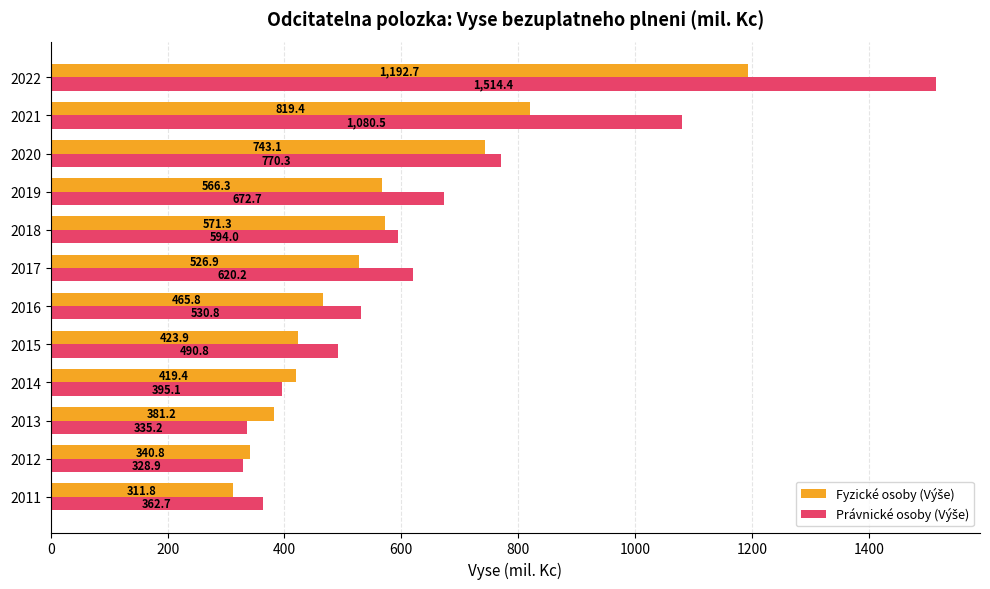

What is the difference between the highest and lowest values at 2012?

11.9